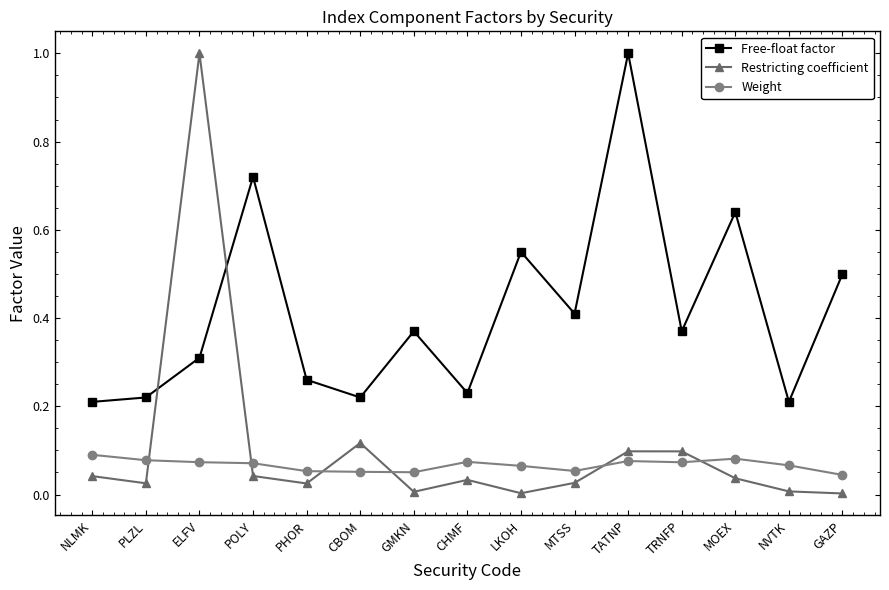

What is the difference between the maximum and minimum values in the Free-float factor series?

0.8